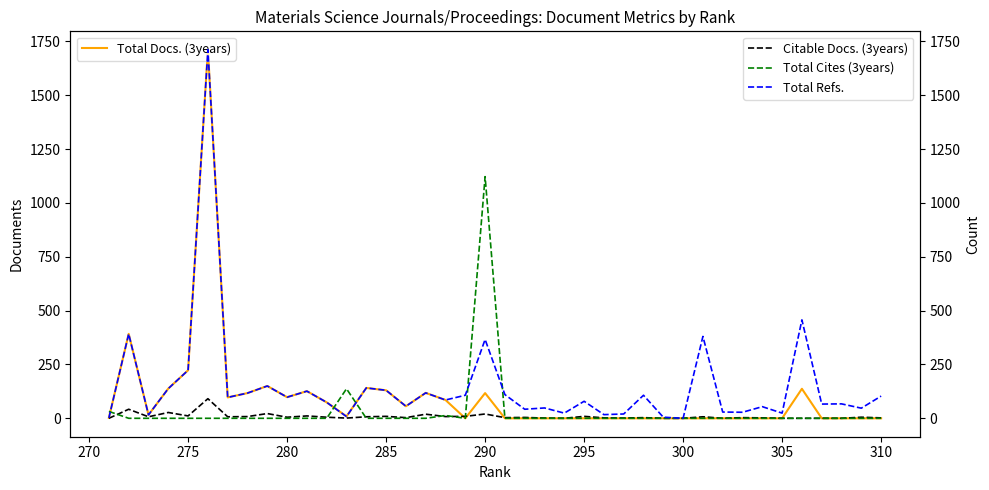

Is this an area chart (filled region under the line)?

No